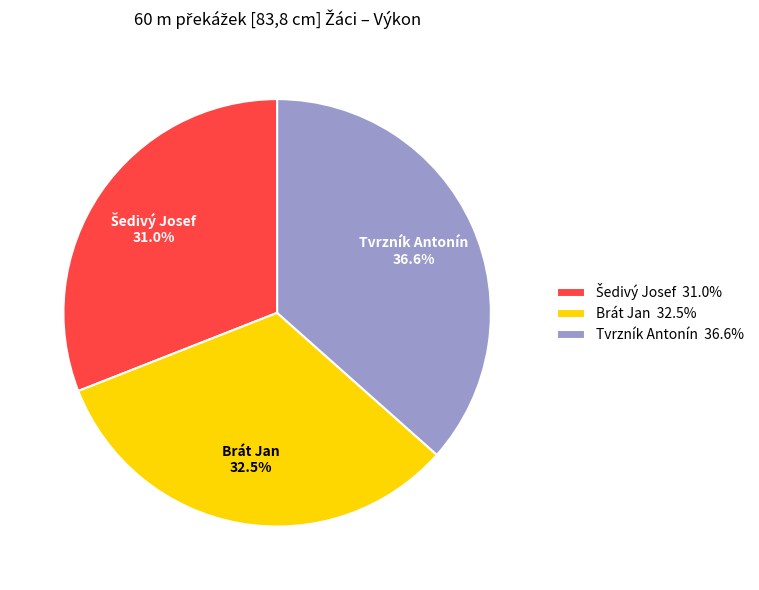

To the nearest percent, what is the difference between the Tvrzník Antonín and Brát Jan slice percentages?

4%